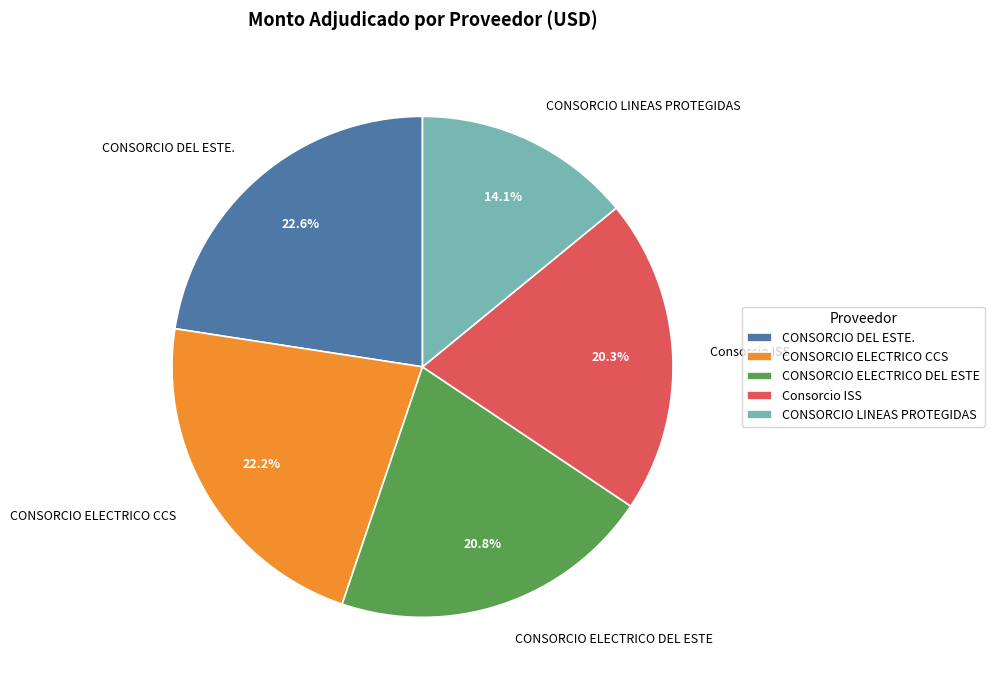

What percentage is NOT represented by CONSORCIO ELECTRICO CCS?

77.8%